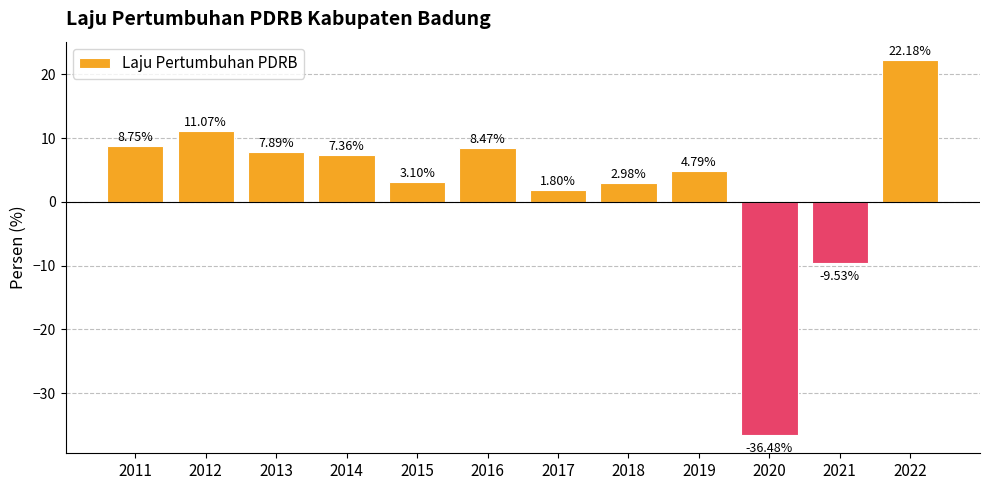

List the labels in order of value, smallest first.

2020, 2021, 2017, 2018, 2015, 2019, 2014, 2013, 2016, 2011, 2012, 2022